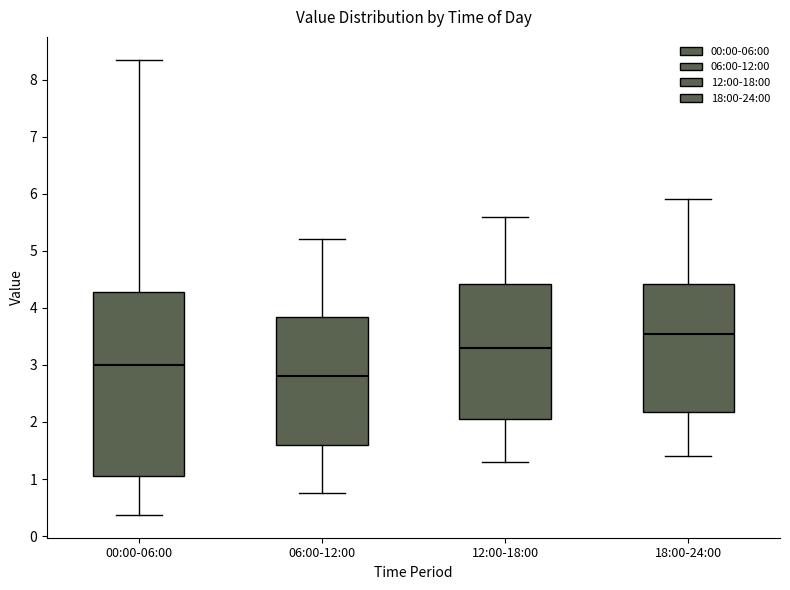

Where is the upper edge of the box for 06:00-12:00 on the y-axis? The values are not printed on the chart, so give them approximately, as read against the axis.

3.8